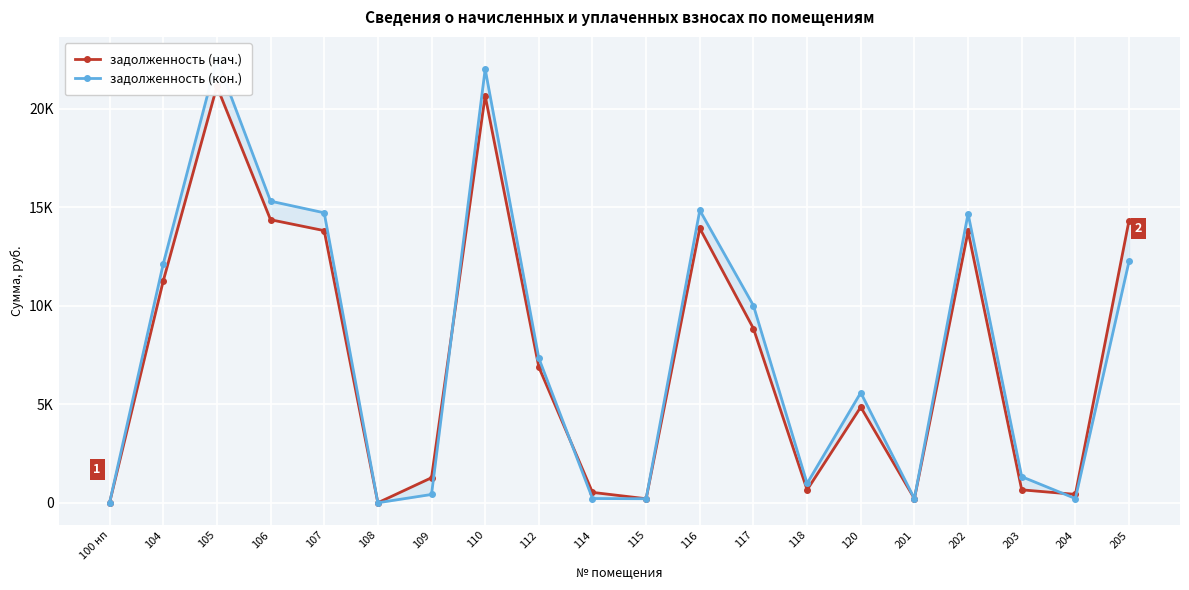

Which label corresponds to the smallest value in the chart?

100 нп